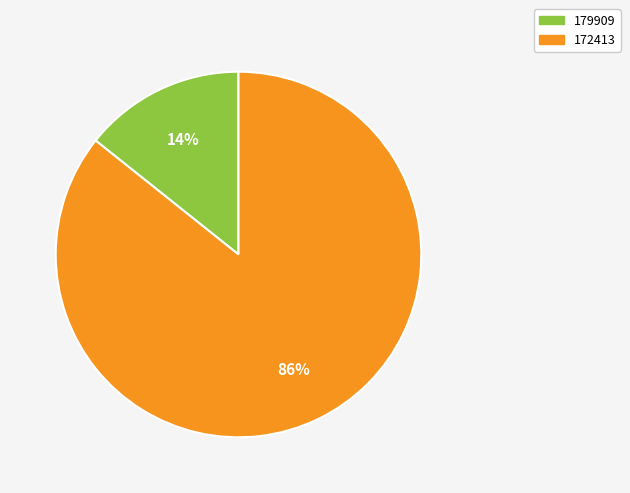

Combined, do 172413 and 179909 account for over 50%?

Yes